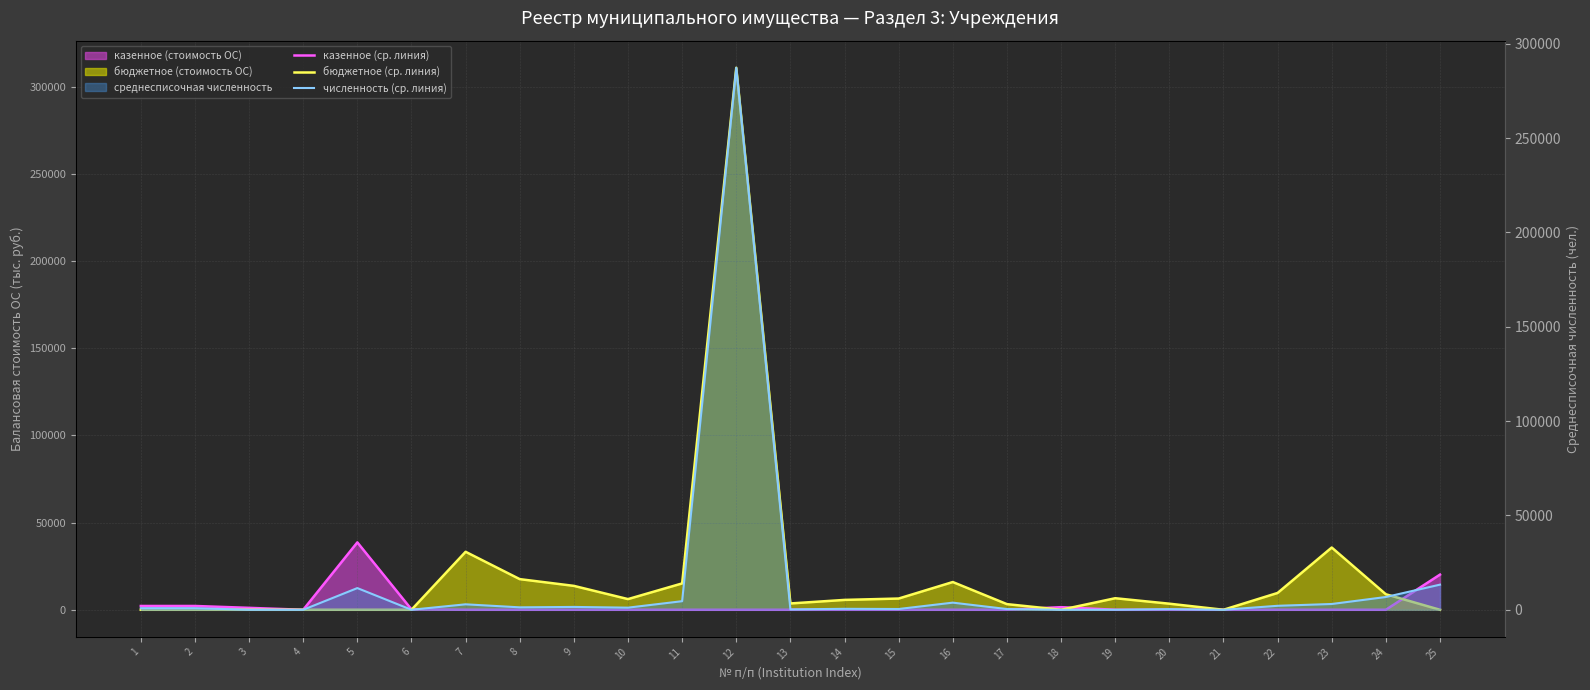

In казенное (линия), how many points are higher than both neighbors (excluding endpoints)?

2